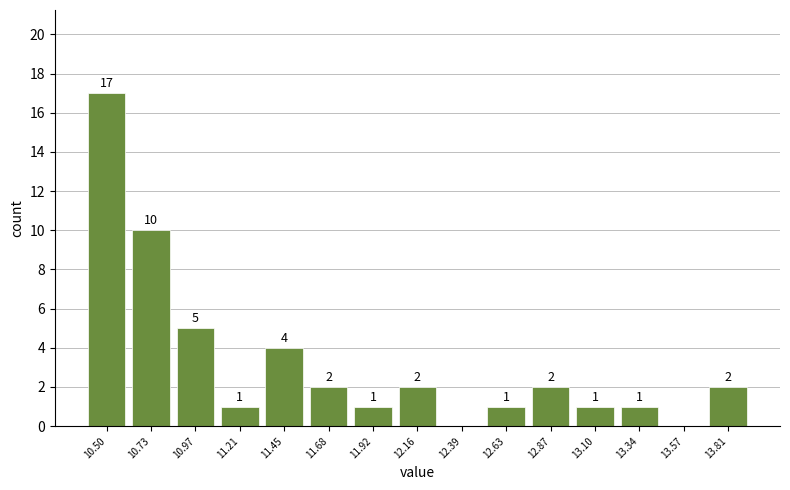

Over which range of the x-axis is the bar tallest?

10.40 to 10.60